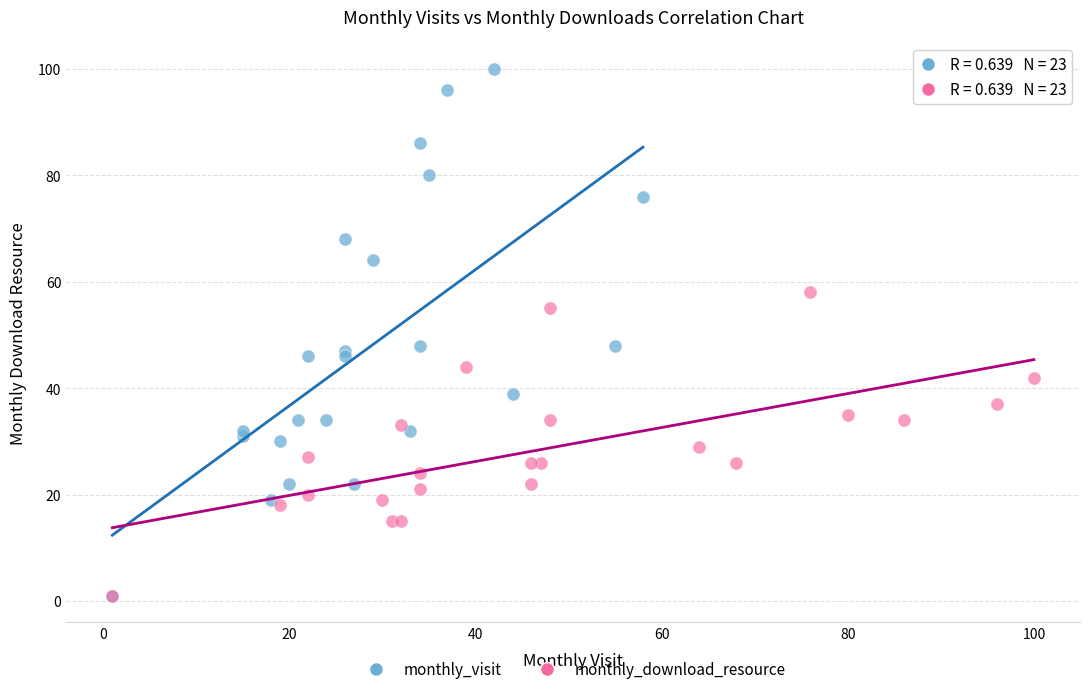

What are all the series names shown in the legend?

monthly_visit, monthly_download_resource